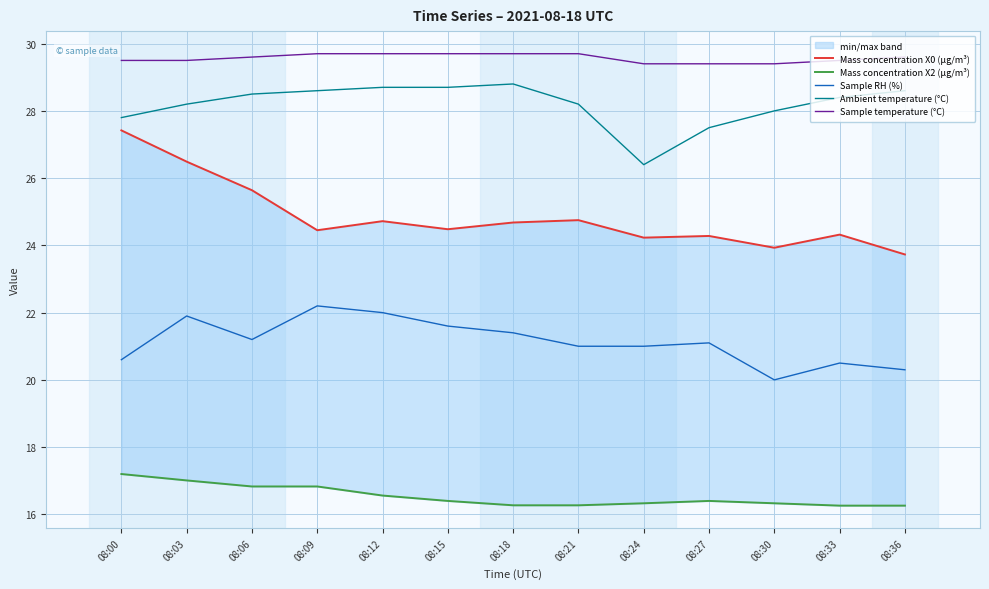

In Mass concentration X2 (μg/m³), how many points are higher than both neighbors (excluding endpoints)?

1